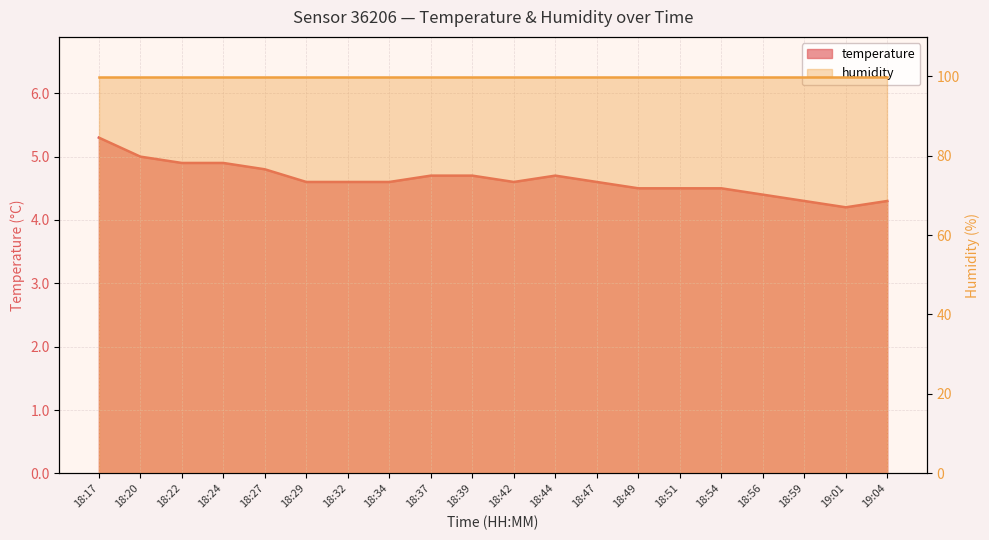

At which label is the value closest to 4?

19:01